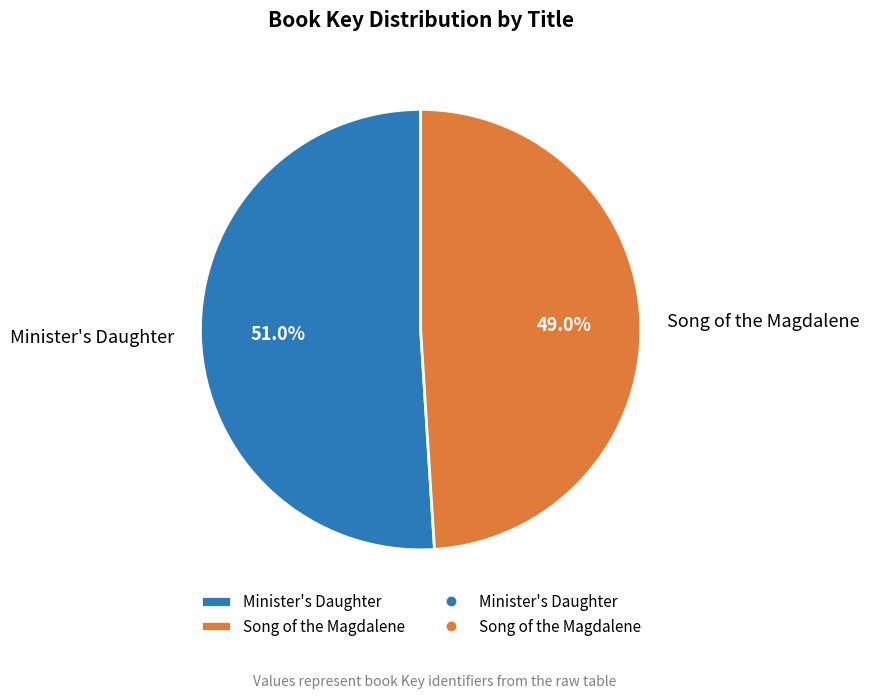

How much of the chart is everything except Minister's Daughter?

49.0%